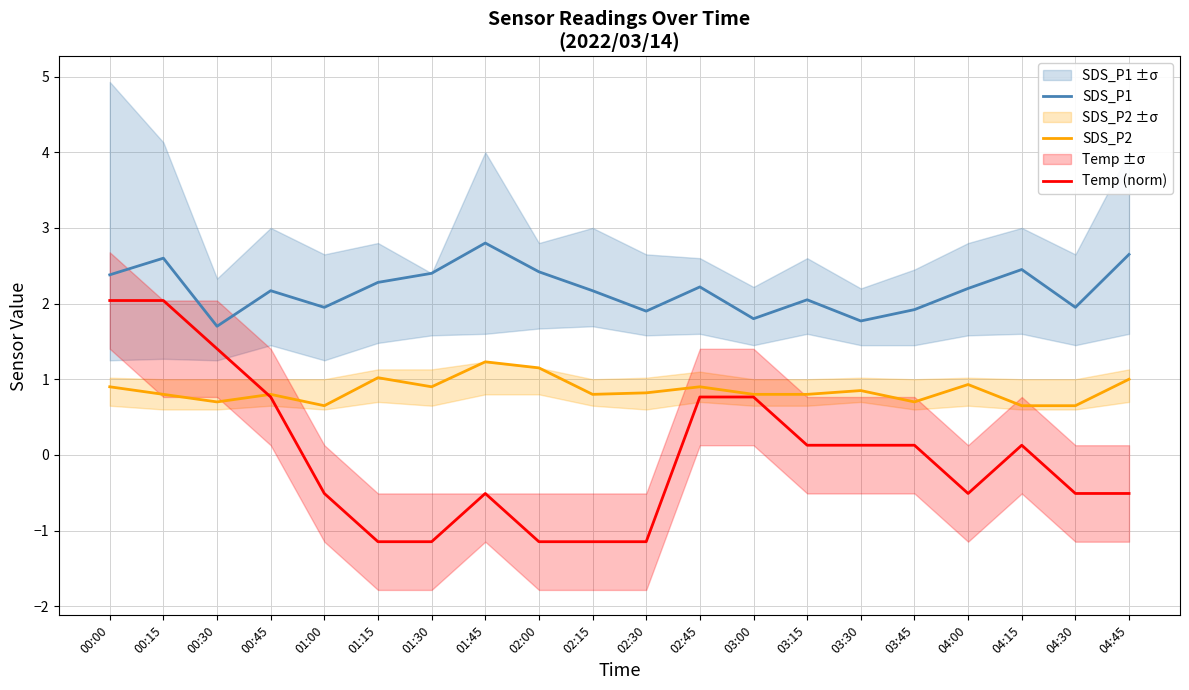

Which label corresponds to the smallest value in the chart?

01:15